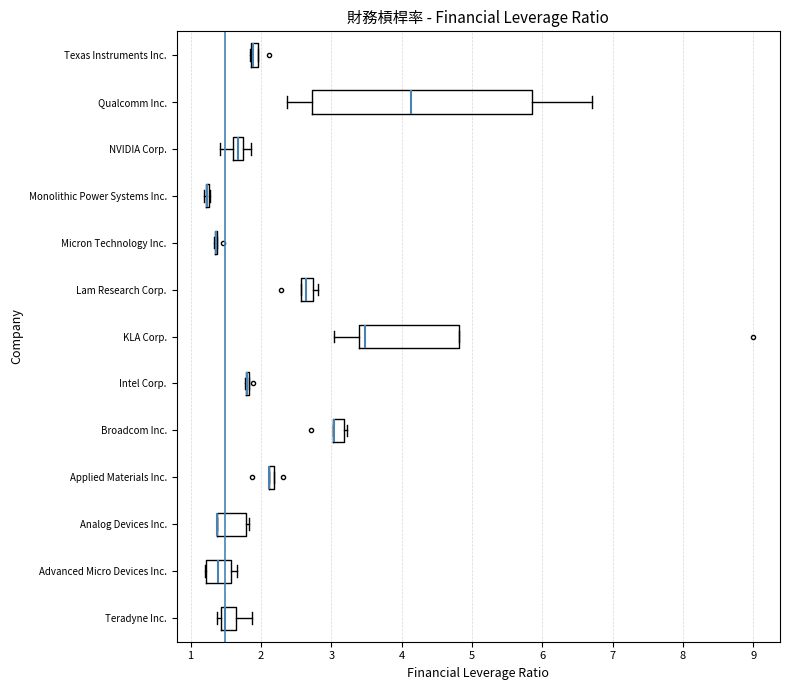

Which box is the widest, from its left edge to its right edge?

Qualcomm Inc.